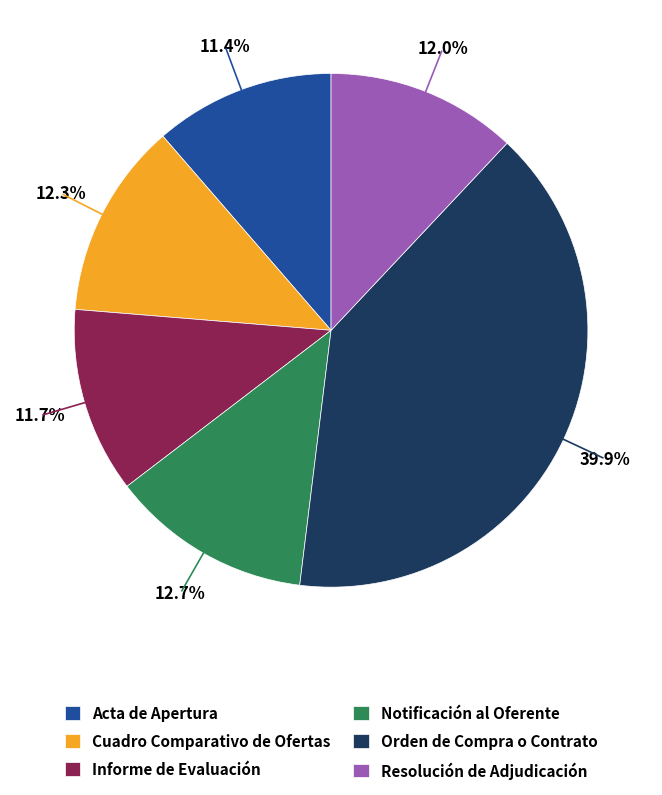

Does Acta de Apertura represent more than half of the total?

No